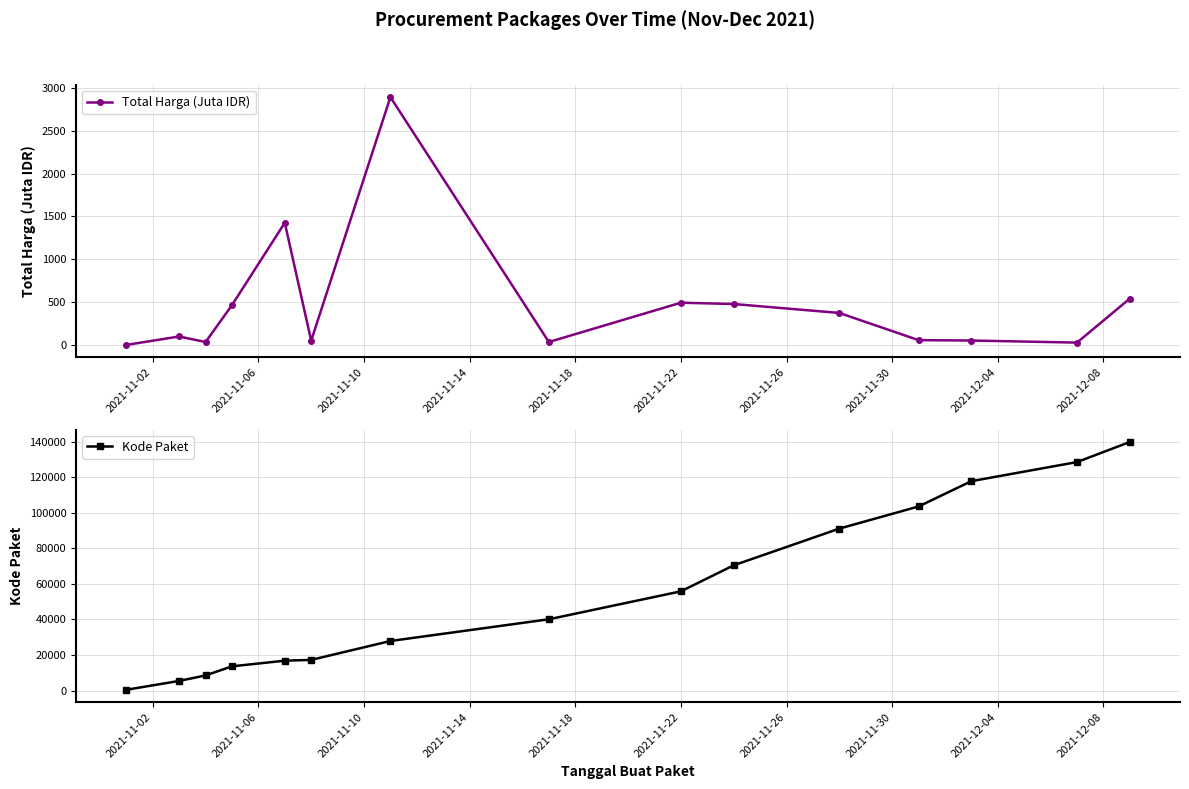

Reading right to left, extract all data points from this chart.

Total Harga (Juta IDR): 541.1	27.4	51.6	56.2	373.4	477.6	493.0	34.3	2892.1	49.7	1425.9	464.0	34.0	98.8	0.3
Kode Paket: 139817.0	128516.0	117783.0	103541.0	91101.0	70453.0	55826.0	40112.0	27891.0	17272.0	16823.0	13652.0	8530.0	5449.0	464.0